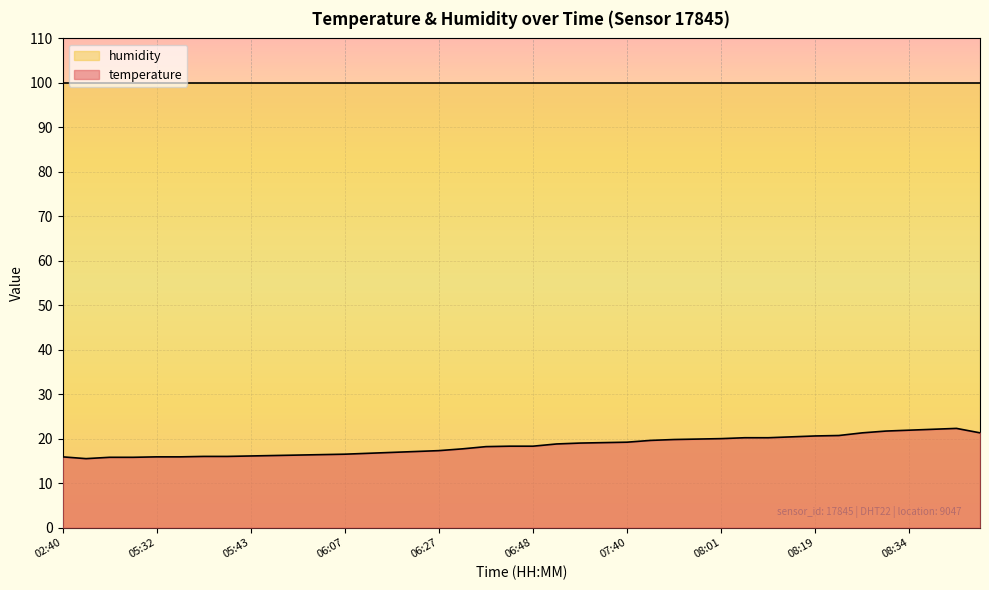

What is the label of the 26th point from the left?

07:50